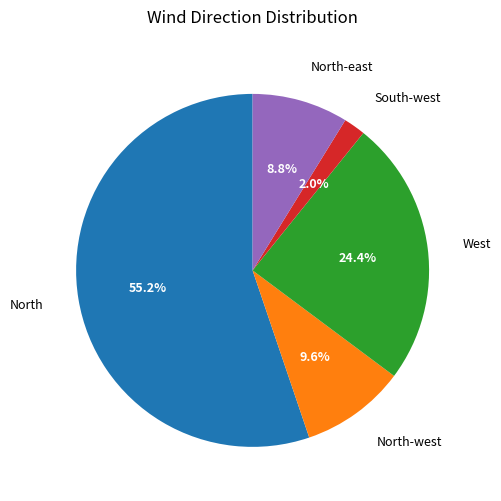

Does North-east represent more than half of the total?

No